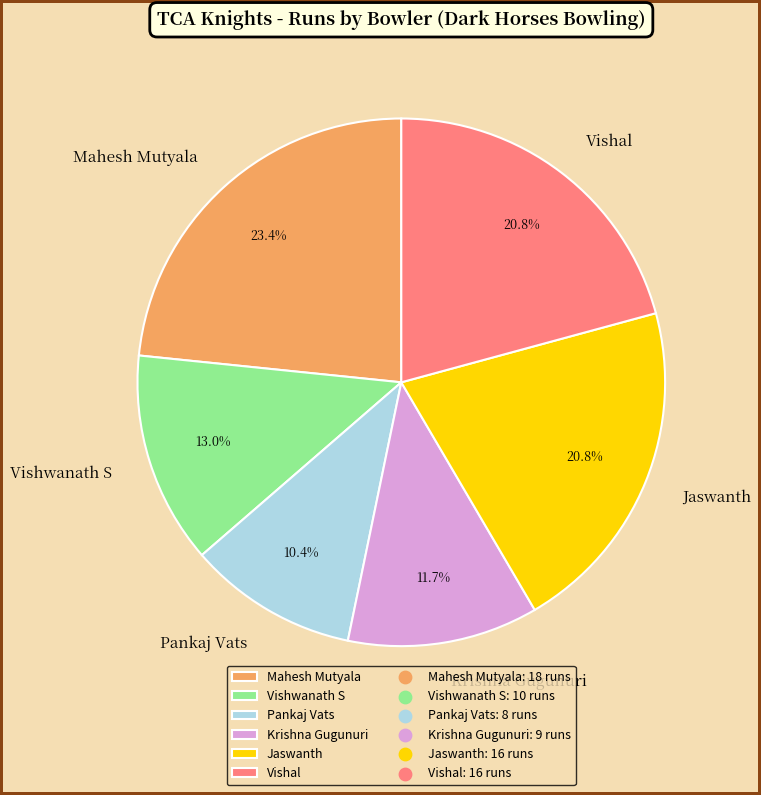

Approximately how many times larger is the value at Jaswanth compared to Vishal?

1.0